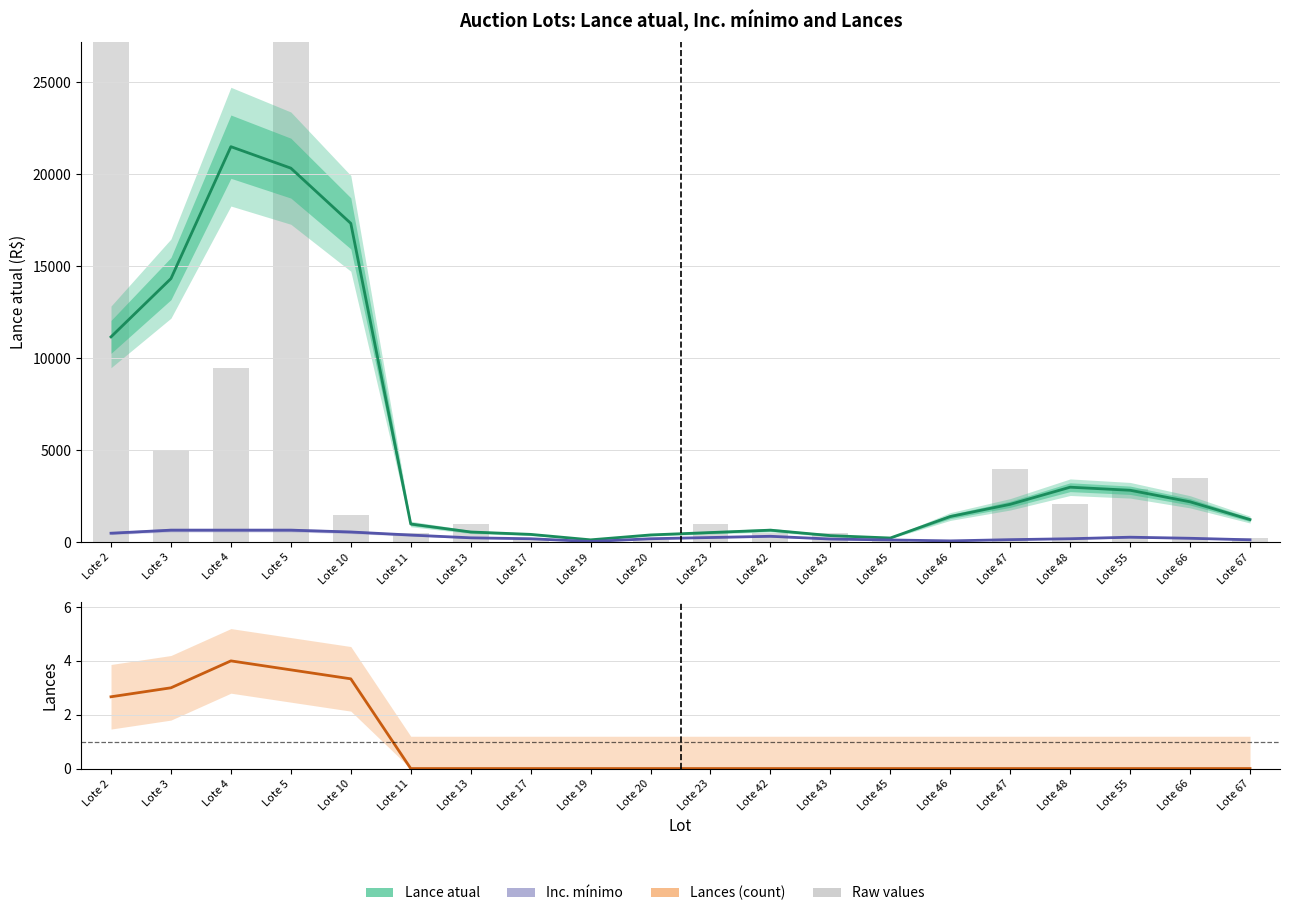

What is the difference between the Lance atual values at Lote 45 and Lote 43?

130.0